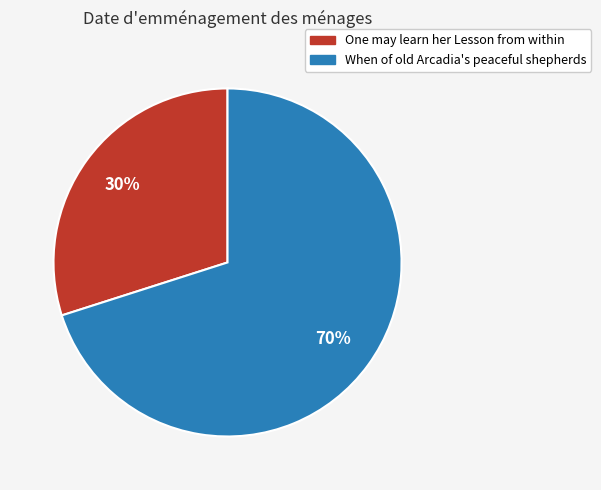

To the nearest percent, what is the difference between the largest and smallest slice percentages?

40%